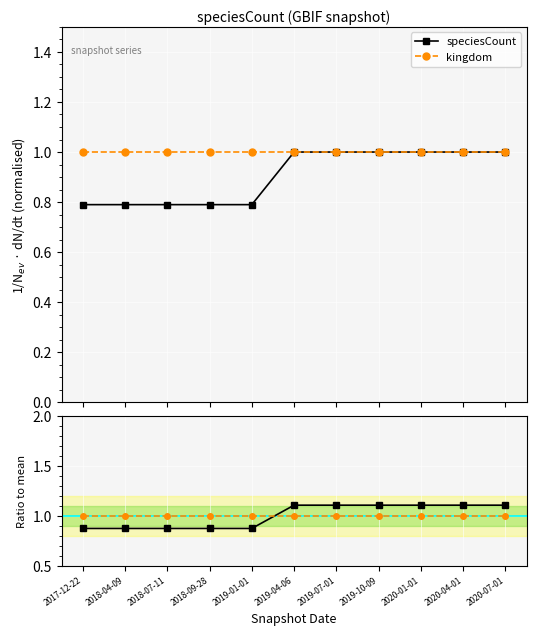

Which category has the highest value across all series?

2019-04-06